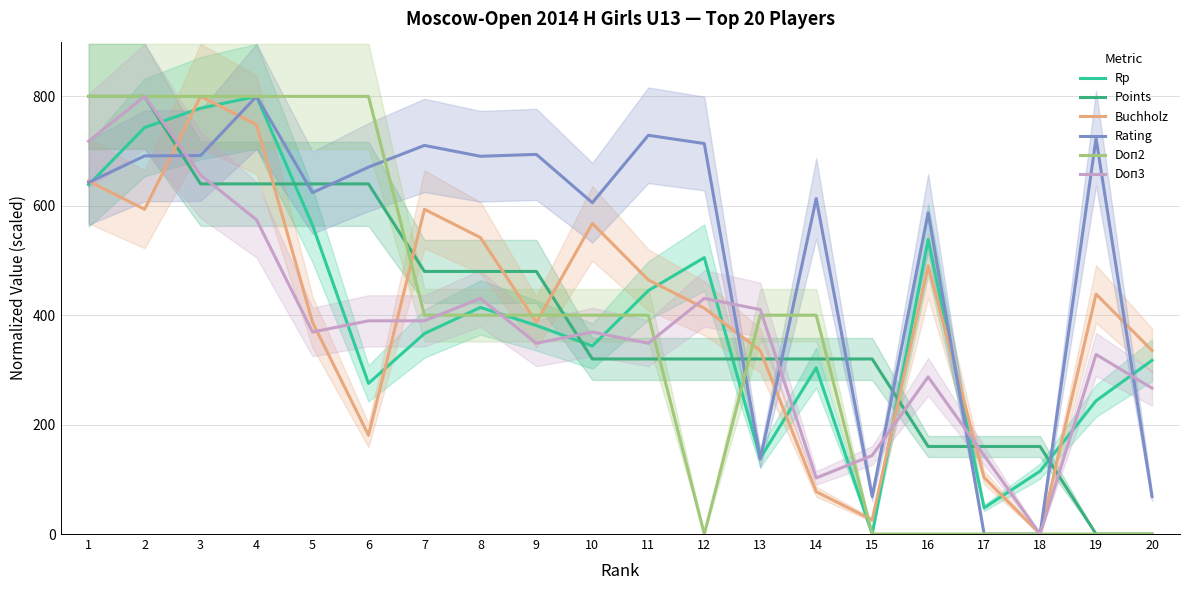

At which label does Doп3 reach its minimum?

18